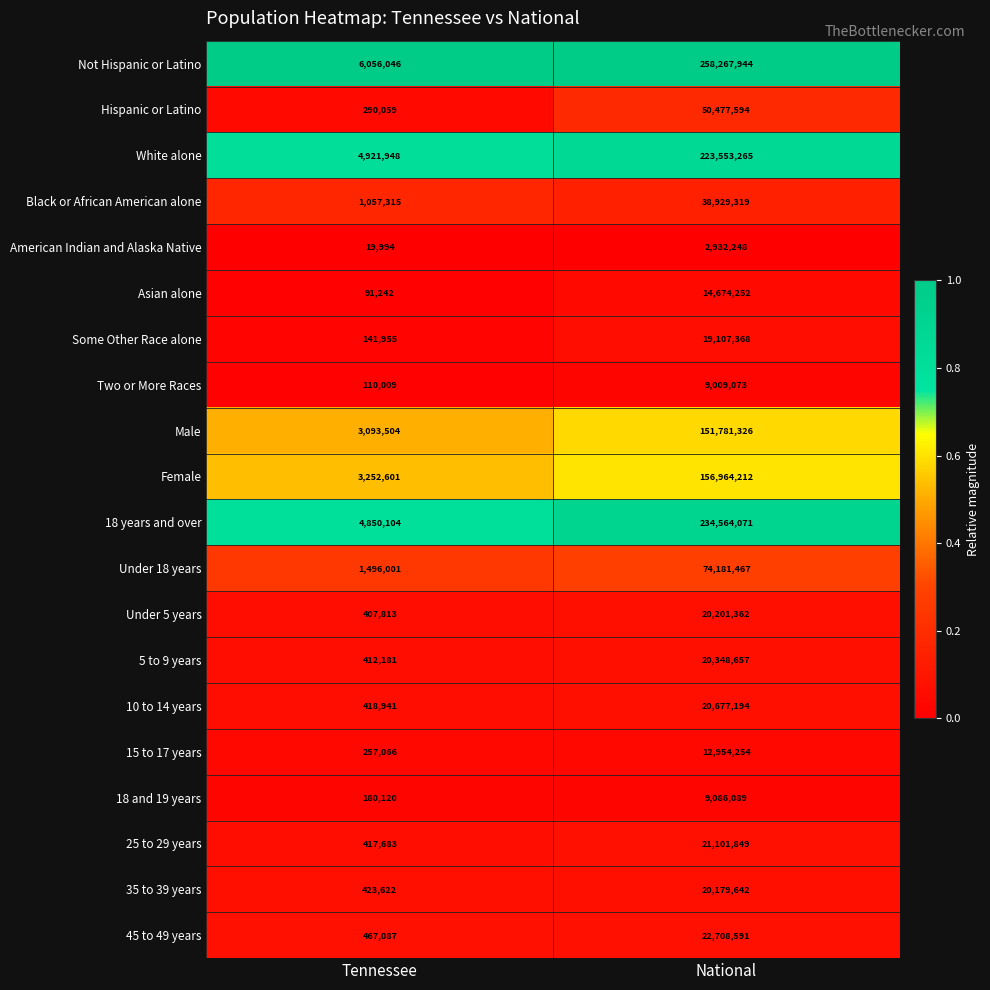

At which label is 25 to 29 years closest to 10759766?

Tennessee